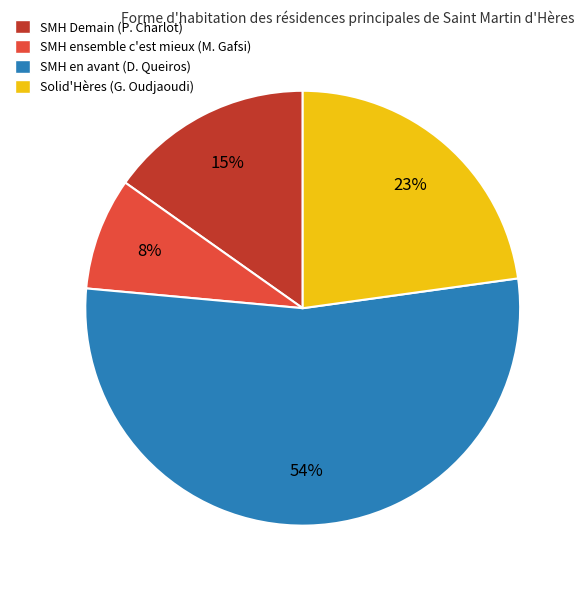

Count the number of slices in the pie.

4